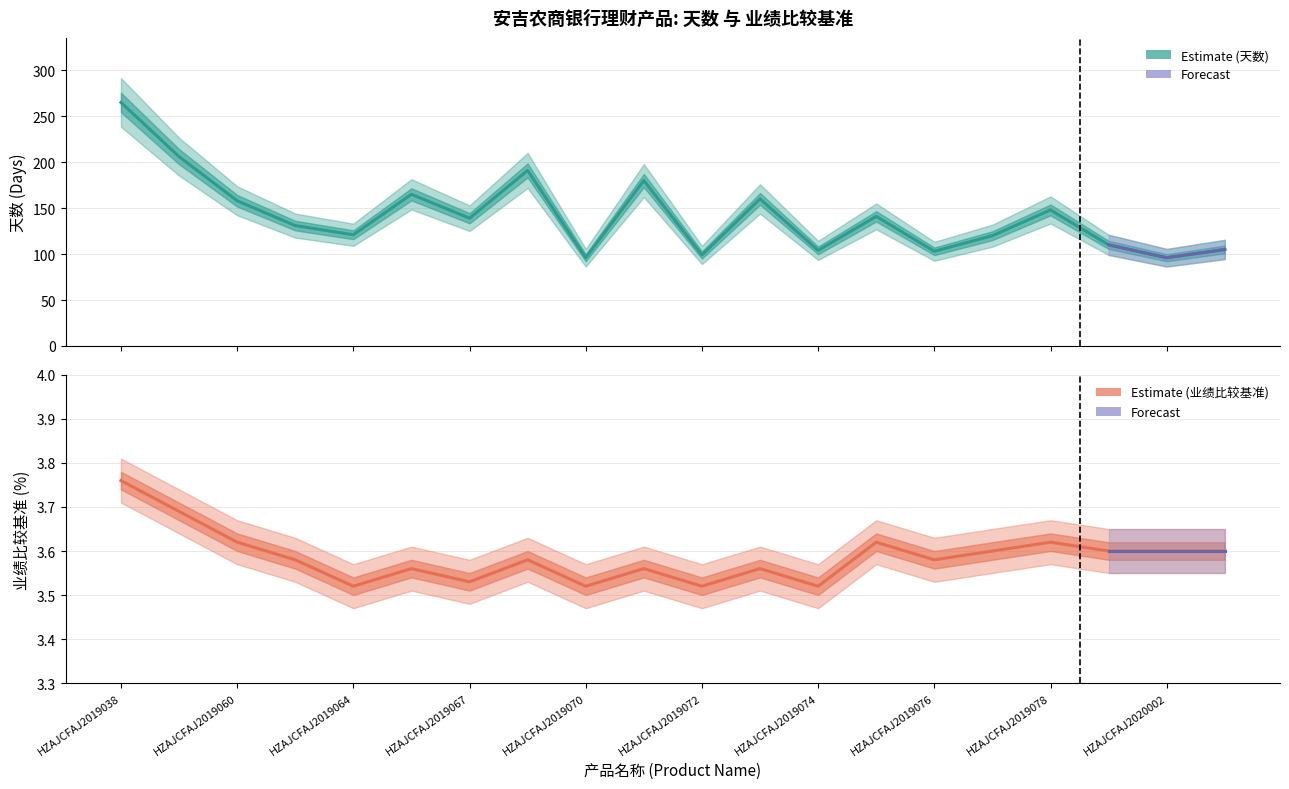

What is the sum of all 业绩比较基准(%) values?

71.7